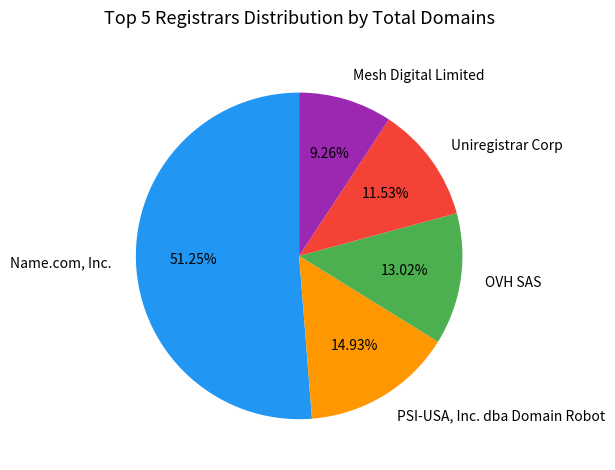

Is there any slice that represents more than half of the pie?

Yes